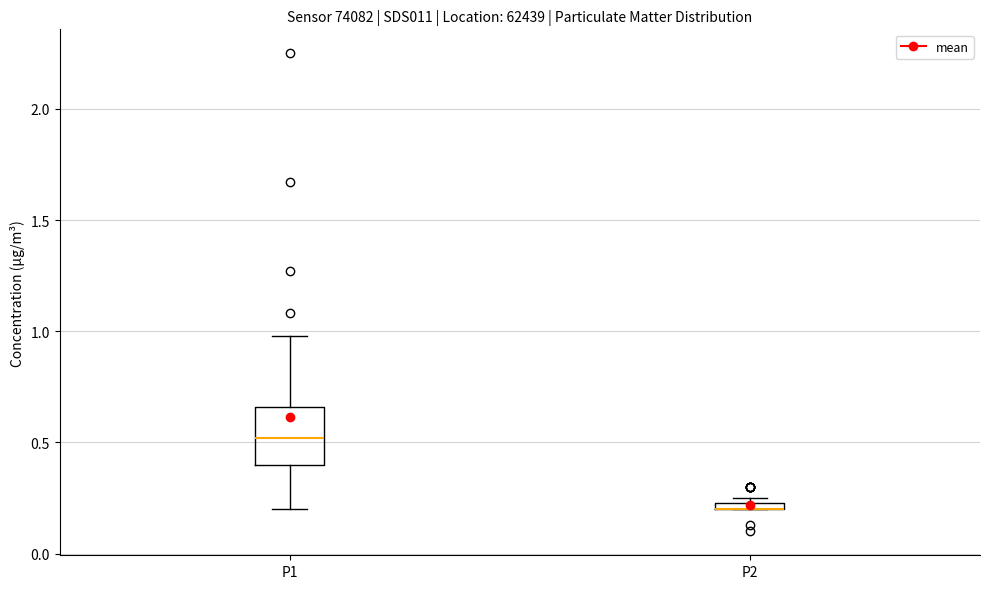

Which box is the tallest, from its lower edge to its upper edge?

P1